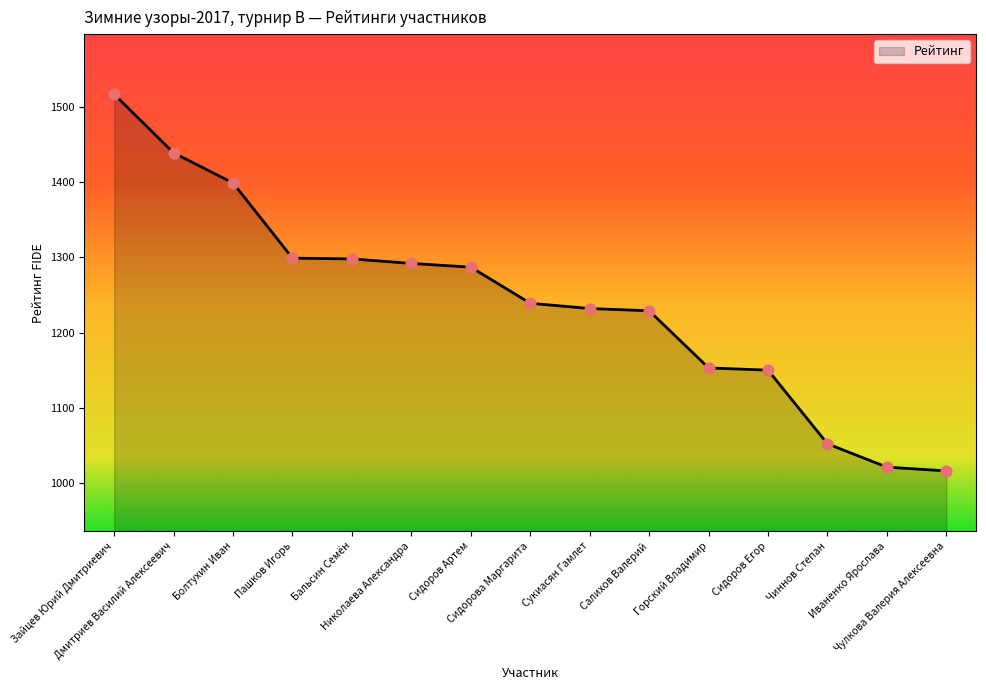

What is the change in value from Болтухин Иван to Чиннов Степан?

-347